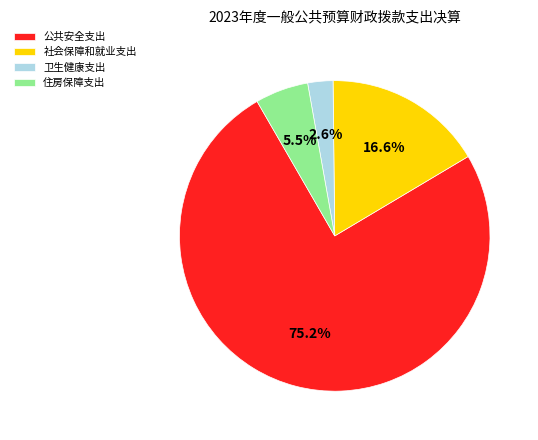

What percentage is NOT represented by 住房保障支出?

94.5%